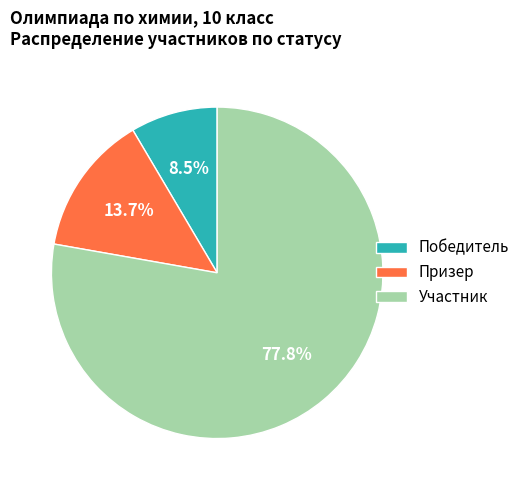

What is the majority slice?

Участник